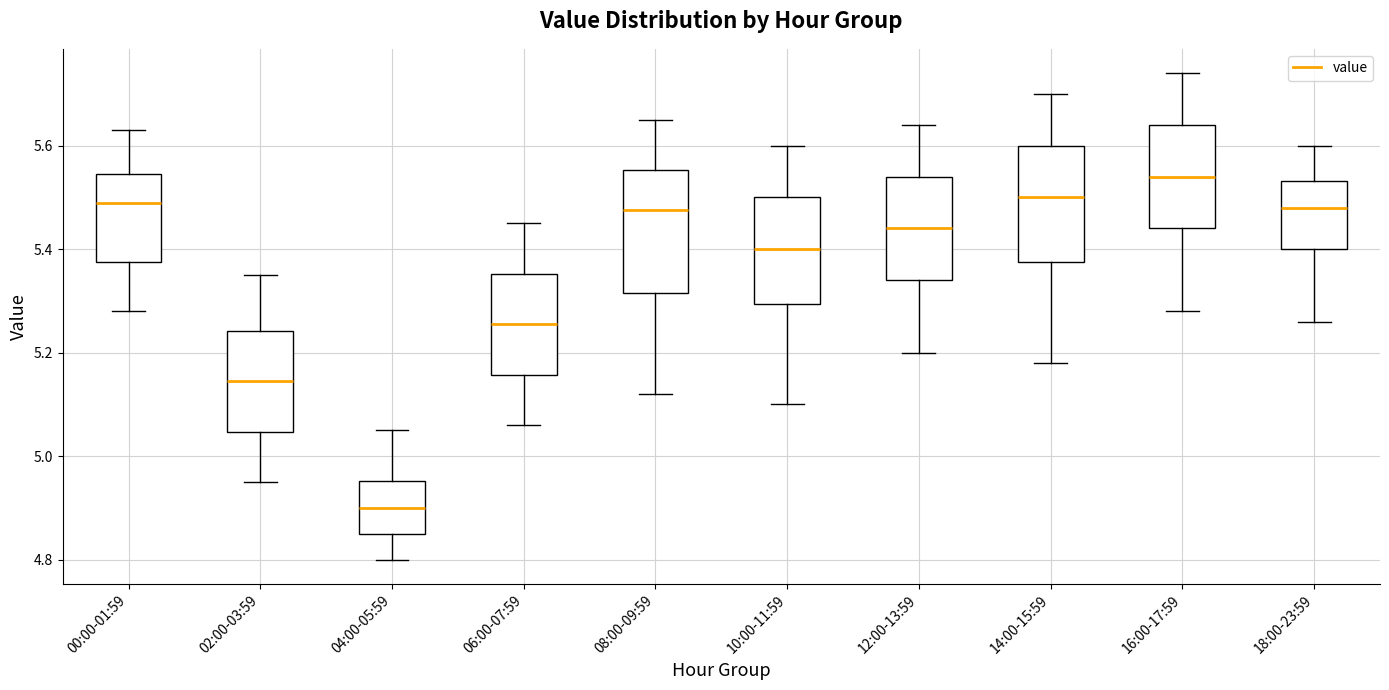

Reading left to right, transcribe this box plot: for each box, give where its median line is, the range the box spans, and where its two whiskers end, as read against the y-axis. The values are not printed on the chart, so give them approximately, as read against the axis.

00:00-01:59: median 5.50, box 5.38 to 5.54, whiskers 5.28 to 5.64
02:00-03:59: median 5.14, box 5.04 to 5.24, whiskers 4.96 to 5.36
04:00-05:59: median 4.90, box 4.86 to 4.96, whiskers 4.80 to 5.06
06:00-07:59: median 5.26, box 5.16 to 5.36, whiskers 5.06 to 5.46
08:00-09:59: median 5.48, box 5.32 to 5.56, whiskers 5.12 to 5.66
10:00-11:59: median 5.40, box 5.30 to 5.50, whiskers 5.10 to 5.60
12:00-13:59: median 5.44, box 5.34 to 5.54, whiskers 5.20 to 5.64
14:00-15:59: median 5.50, box 5.38 to 5.60, whiskers 5.18 to 5.70
16:00-17:59: median 5.54, box 5.44 to 5.64, whiskers 5.28 to 5.74
18:00-23:59: median 5.48, box 5.40 to 5.54, whiskers 5.26 to 5.60